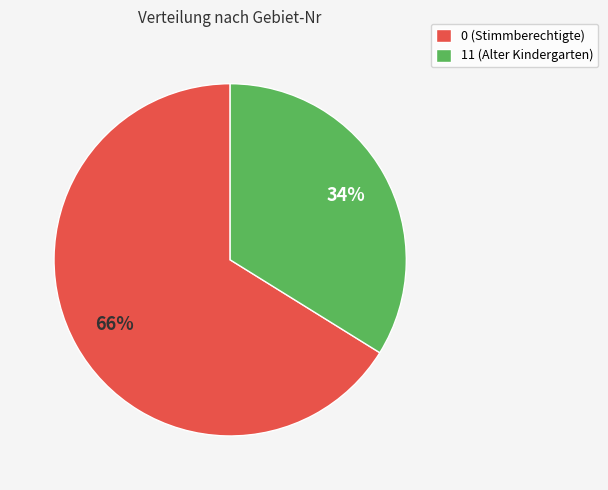

Which category accounts for the majority?

0 (Stimmberechtigte)